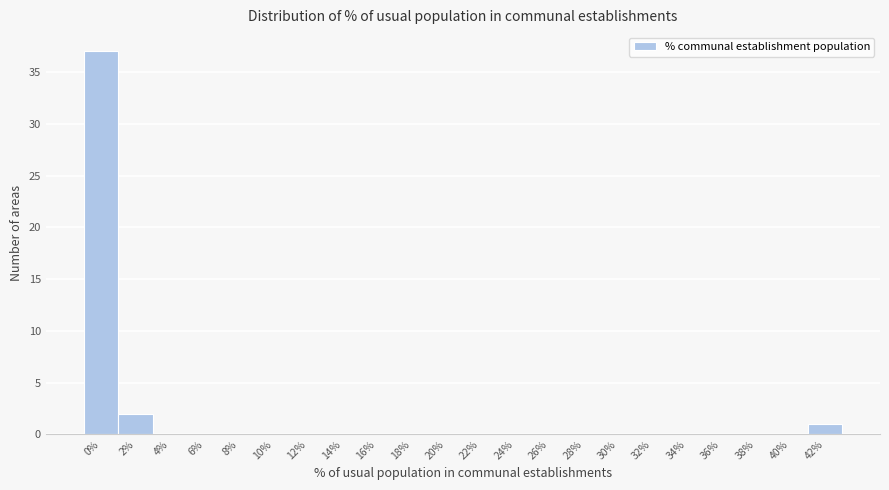

Reading left to right, extract all data points from this chart.

0%=37	2%=2	4%=0	6%=0	8%=0	10%=0	12%=0	14%=0	16%=0	18%=0	20%=0	22%=0	24%=0	26%=0	28%=0	30%=0	32%=0	34%=0	36%=0	38%=0	40%=0	42%=1